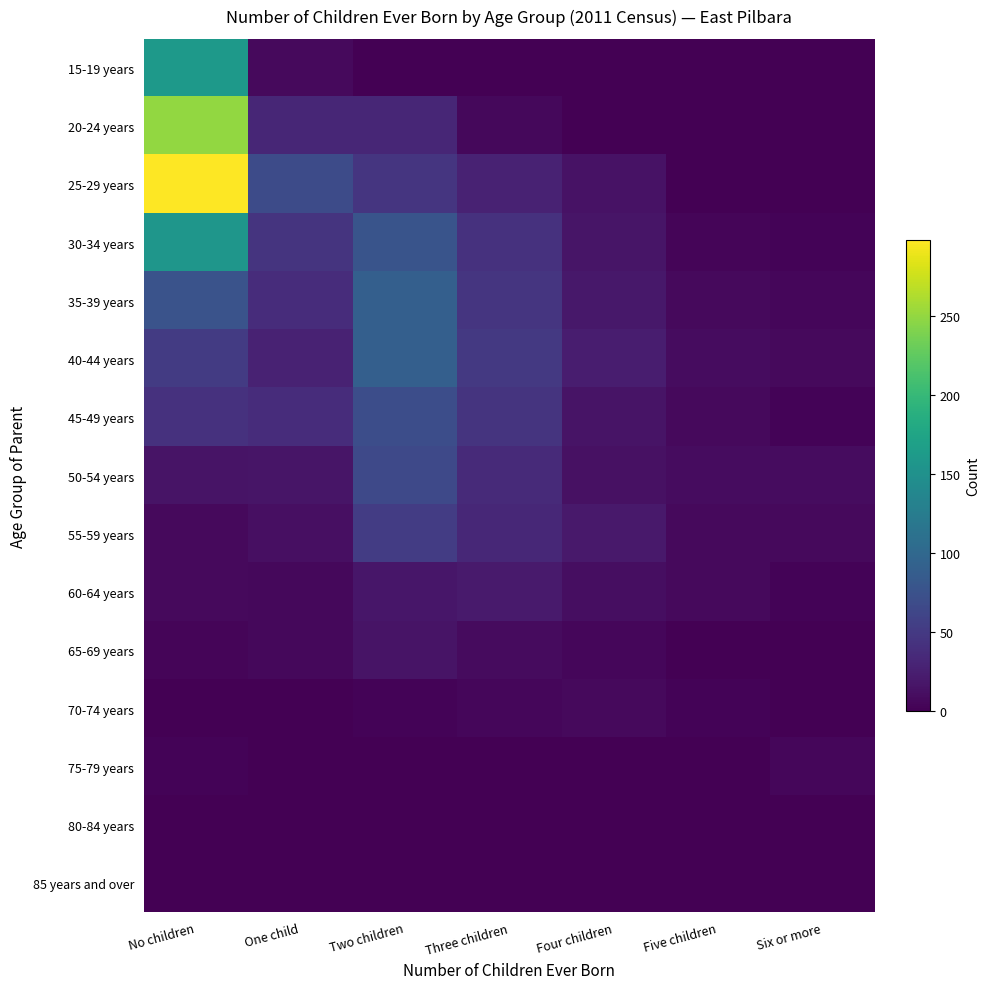

Reading left to right, list all the values displayed in this chart.

15-19 years: No children=160	One child=7	Two children=0	Three children=0	Four children=0	Five children=0	Six or more=0
20-24 years: No children=250	One child=32	Two children=32	Three children=6	Four children=0	Five children=0	Six or more=0
25-29 years: No children=298	One child=68	Two children=46	Three children=28	Four children=14	Five children=0	Six or more=0
30-34 years: No children=157	One child=45	Two children=77	Three children=42	Four children=17	Five children=4	Six or more=3
35-39 years: No children=76	One child=38	Two children=90	Three children=46	Four children=19	Five children=7	Six or more=5
40-44 years: No children=52	One child=29	Two children=90	Three children=50	Four children=24	Five children=10	Six or more=7
45-49 years: No children=43	One child=38	Two children=70	Three children=45	Four children=16	Five children=7	Six or more=3
50-54 years: No children=16	One child=17	Two children=66	Three children=35	Four children=13	Five children=10	Six or more=10
55-59 years: No children=8	One child=12	Two children=53	Three children=33	Four children=20	Five children=8	Six or more=8
60-64 years: No children=8	One child=6	Two children=18	Three children=21	Four children=11	Five children=7	Six or more=3
65-69 years: No children=4	One child=6	Two children=16	Three children=9	Four children=5	Five children=0	Six or more=0
70-74 years: No children=0	One child=0	Two children=3	Three children=5	Four children=8	Five children=3	Six or more=0
75-79 years: No children=3	One child=0	Two children=0	Three children=0	Four children=0	Five children=0	Six or more=5
80-84 years: No children=0	One child=0	Two children=0	Three children=0	Four children=0	Five children=0	Six or more=0
85 years and over: No children=0	One child=0	Two children=0	Three children=0	Four children=0	Five children=0	Six or more=0